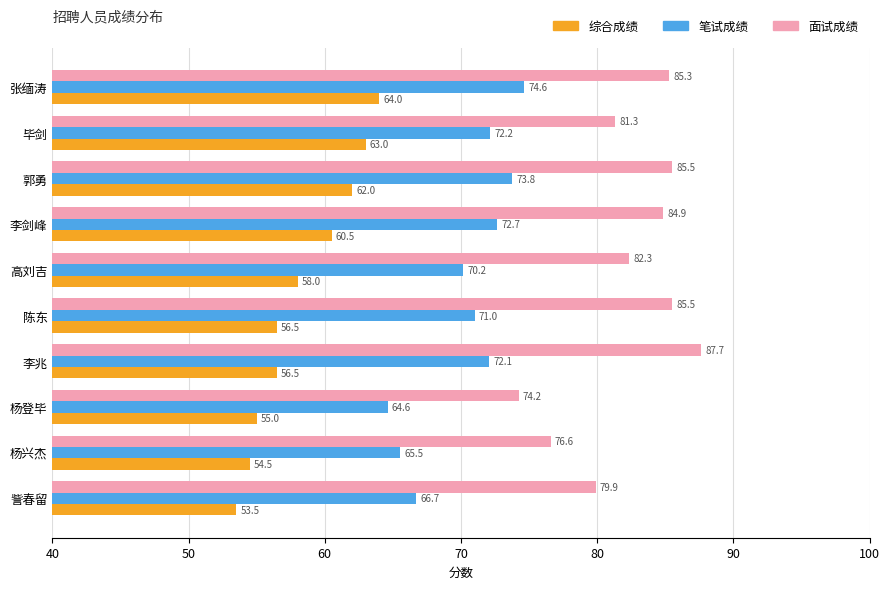

What is the difference between the second highest and second lowest values in the 综合成绩 series?

8.5